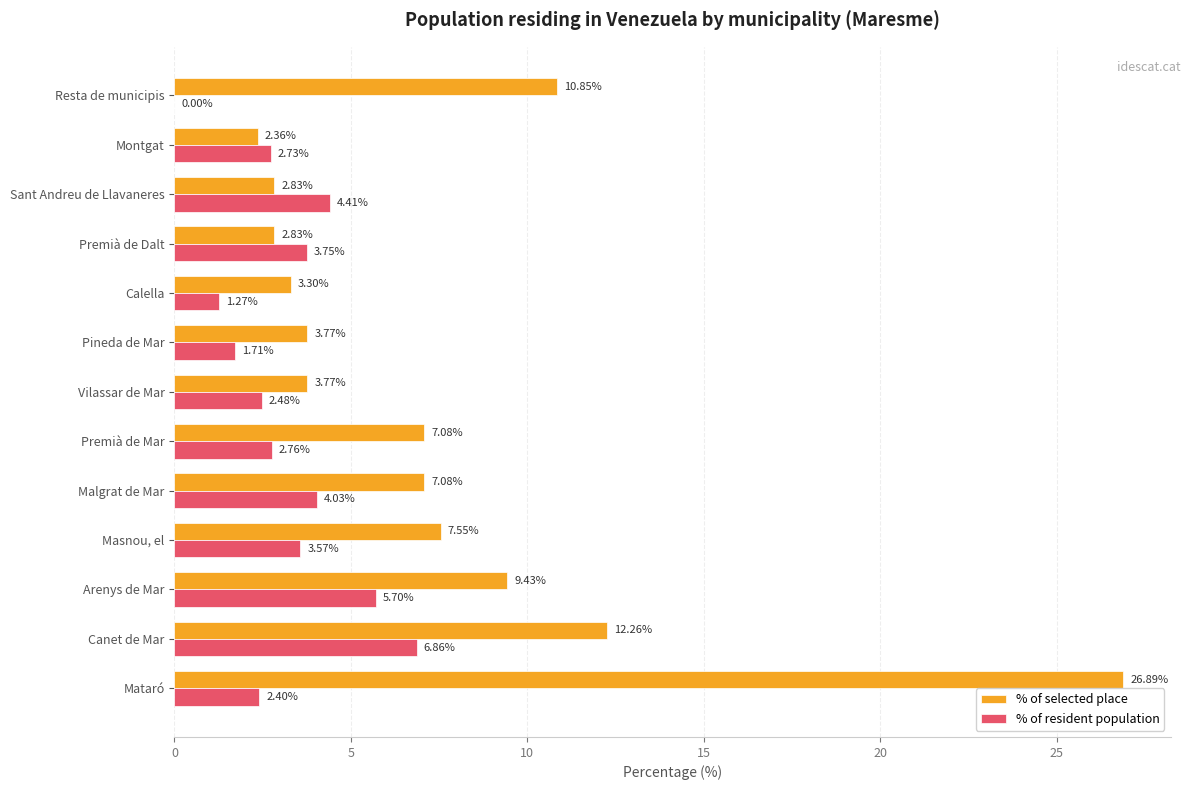

What is the sum of all % of selected place values?

100.0